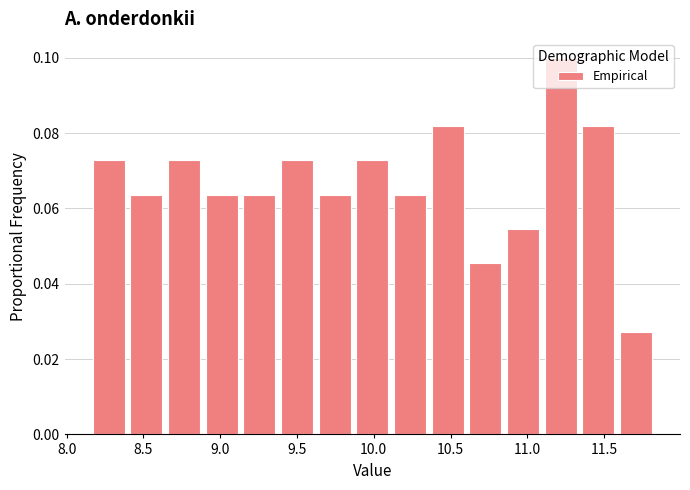

Over which range of the x-axis is the bar tallest?

11.10 to 11.35